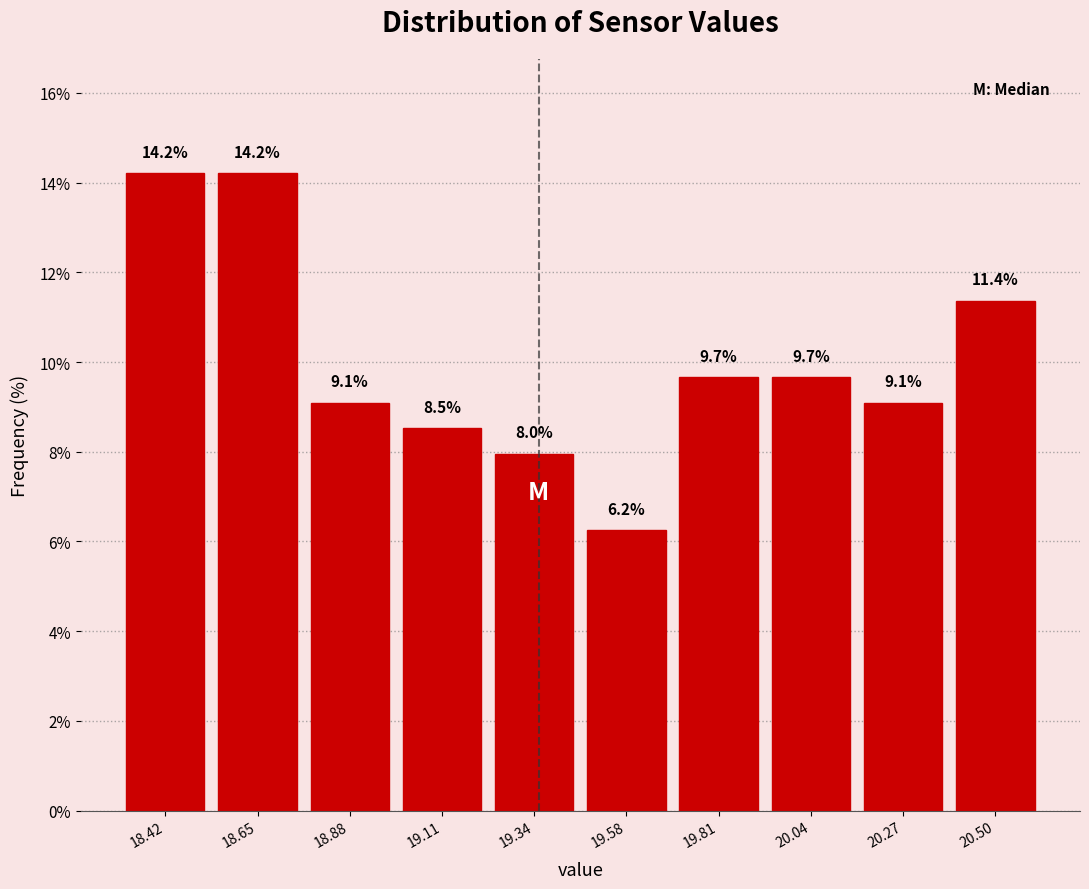

How tall is the bar that spans 18.30 to 18.55 on the x-axis? The bar edges are not printed on the chart, so give them approximately, as read against the axis.

14.2